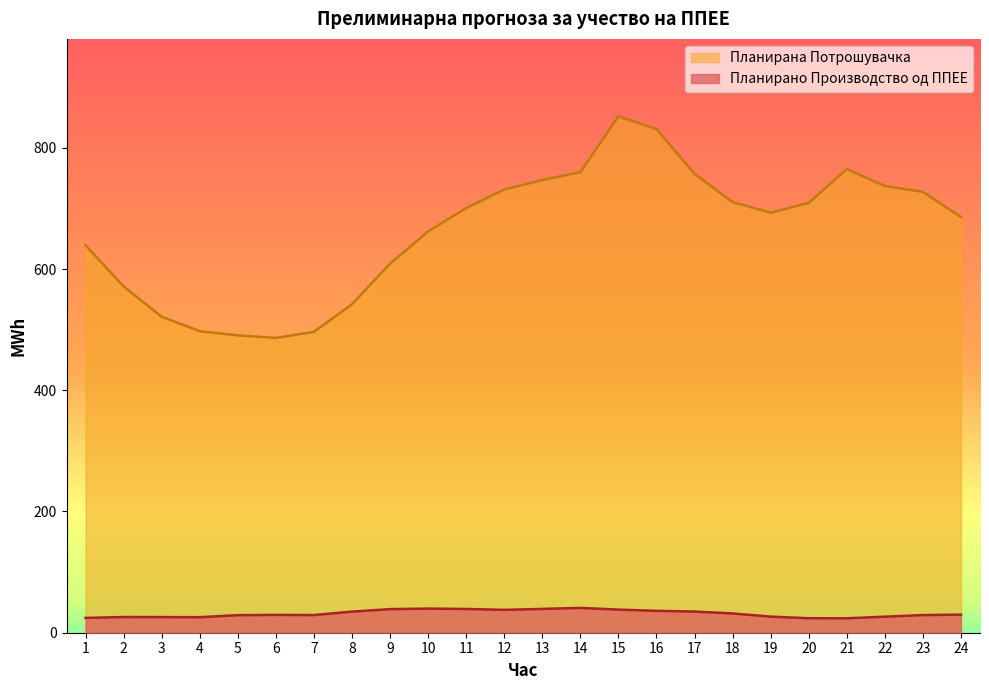

Which series has the largest range (max minus min)?

Планирана Потрошувачка